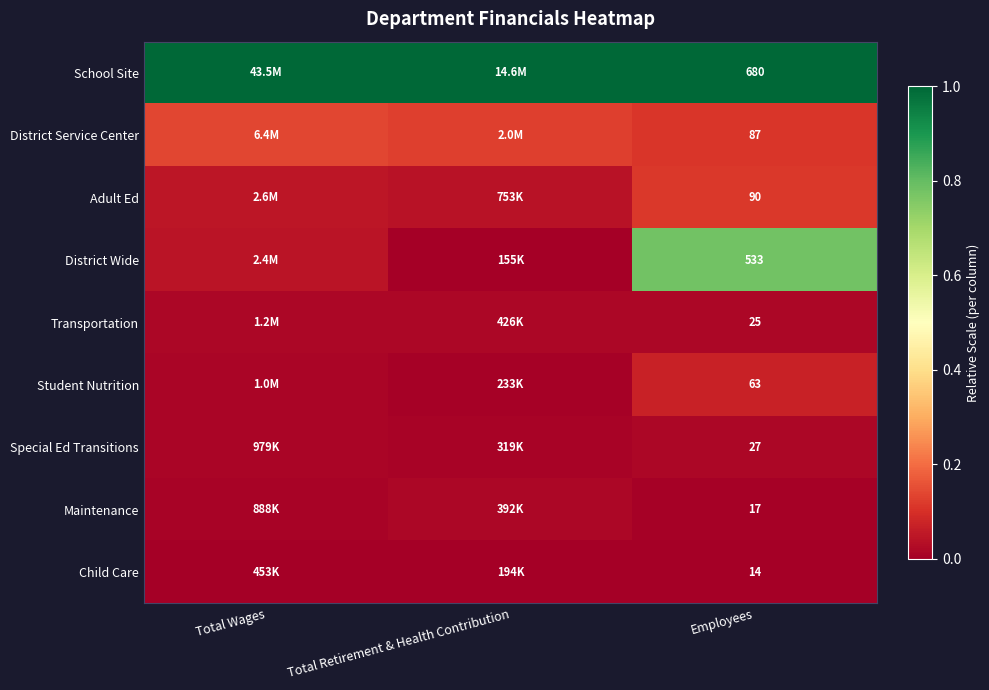

Is the value of District Wide at Employees greater than the value of School Site at Employees?

No